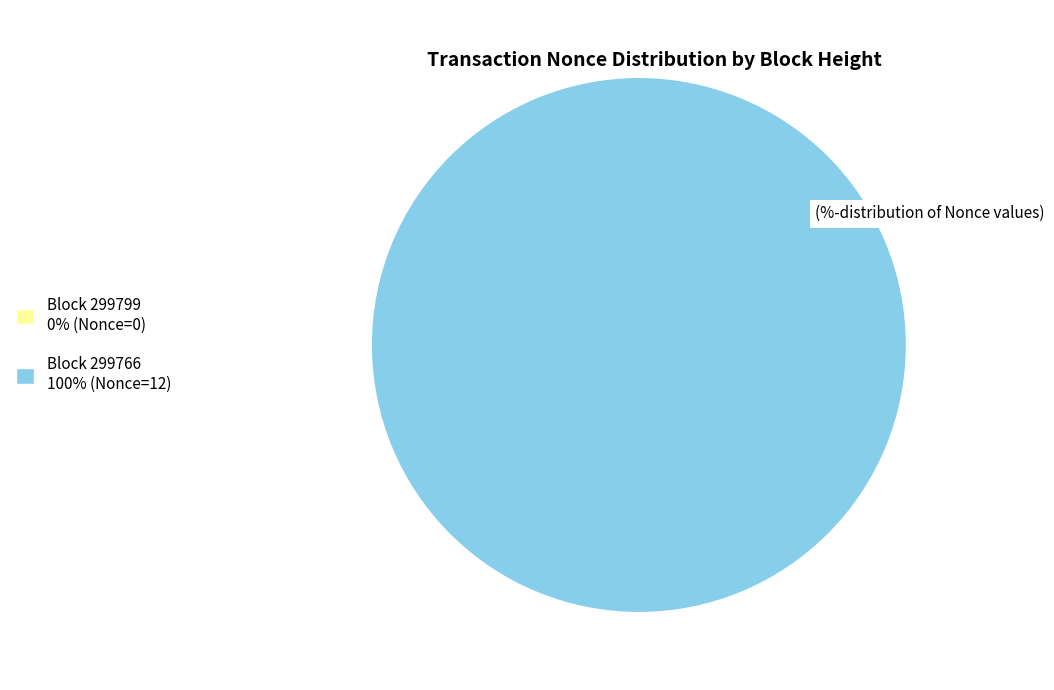

Which category has the smallest portion of the pie?

299799